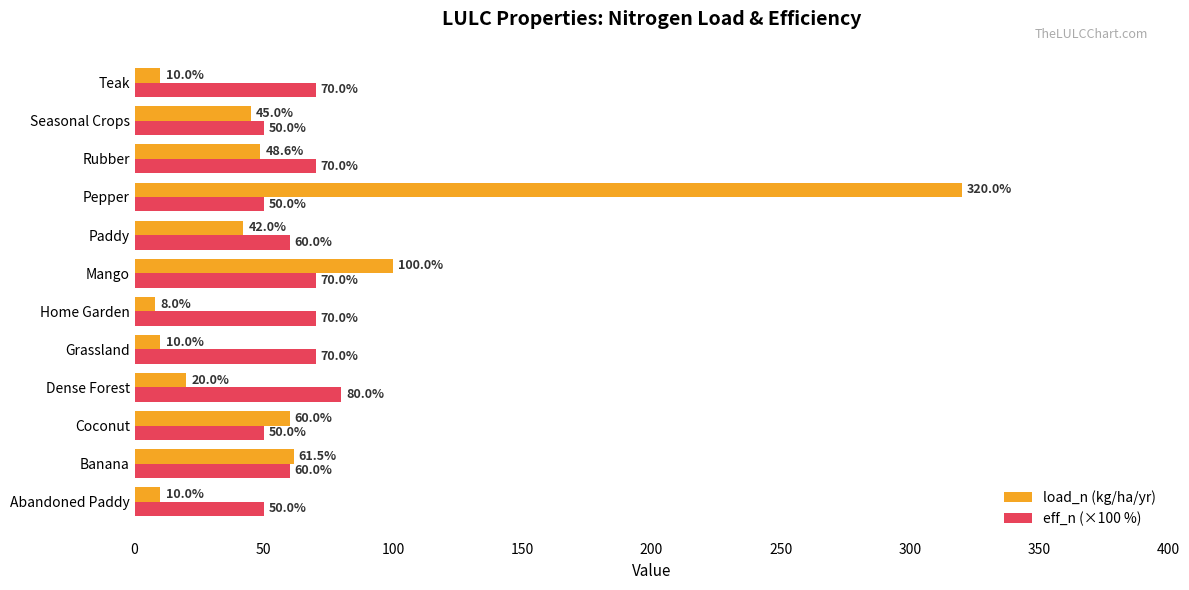

Rank the series at Banana from lowest to highest value.

eff_n (×100 %), load_n (kg/ha/yr)